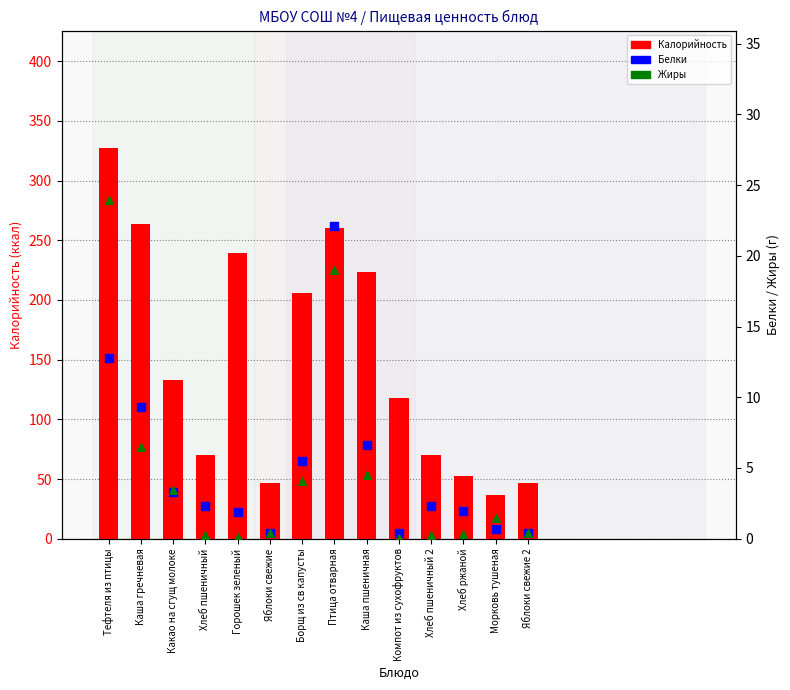

What are all the series names shown in the legend?

Калорийность, Белки, Жиры